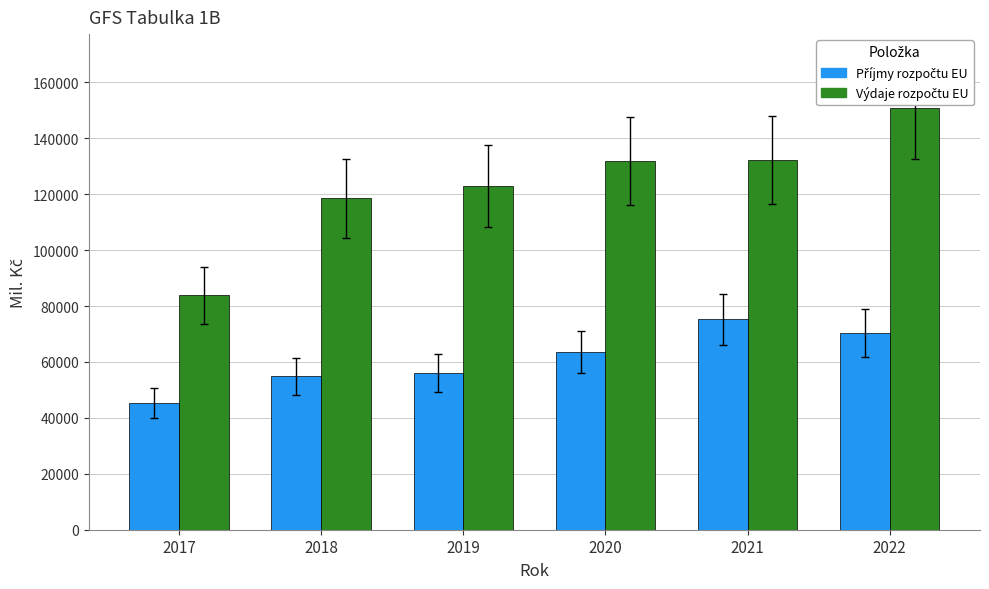

What is the maximum value shown in the chart?

150736